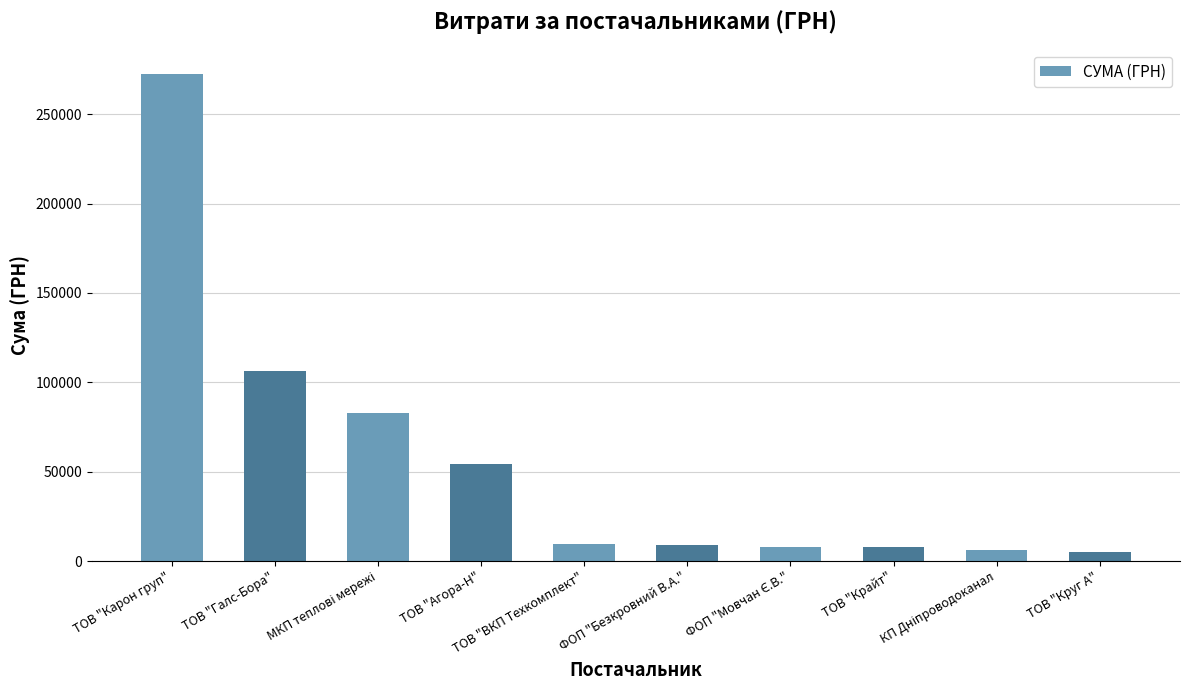

True or false: the data shows 54084.8 at ТОВ "Агора-Н".

True